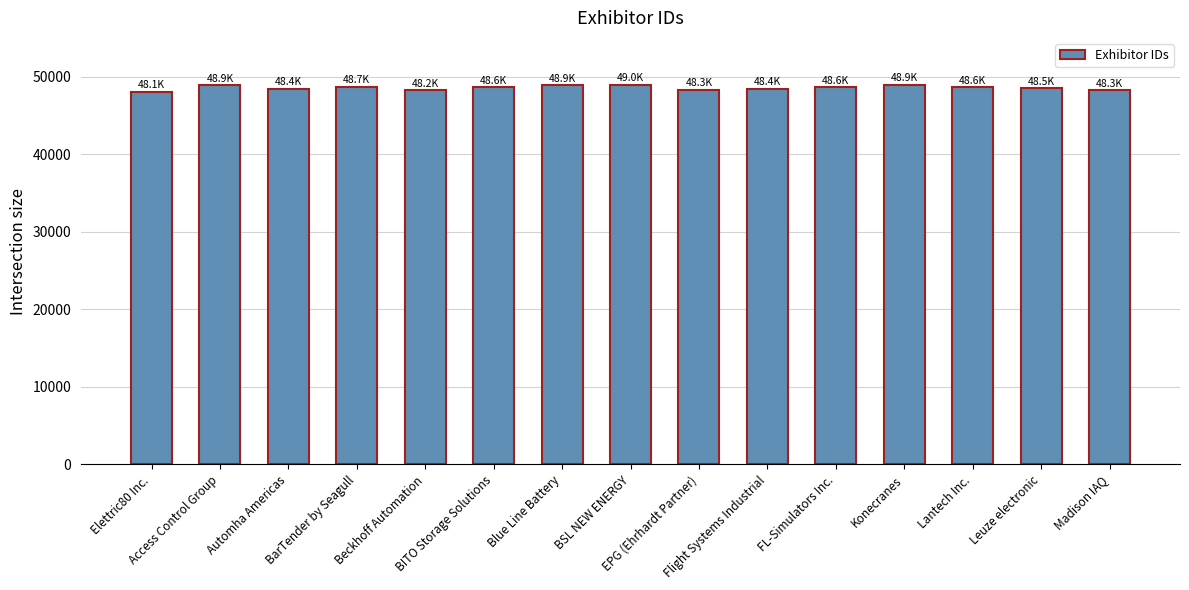

What is the difference between the maximum and minimum values?

869